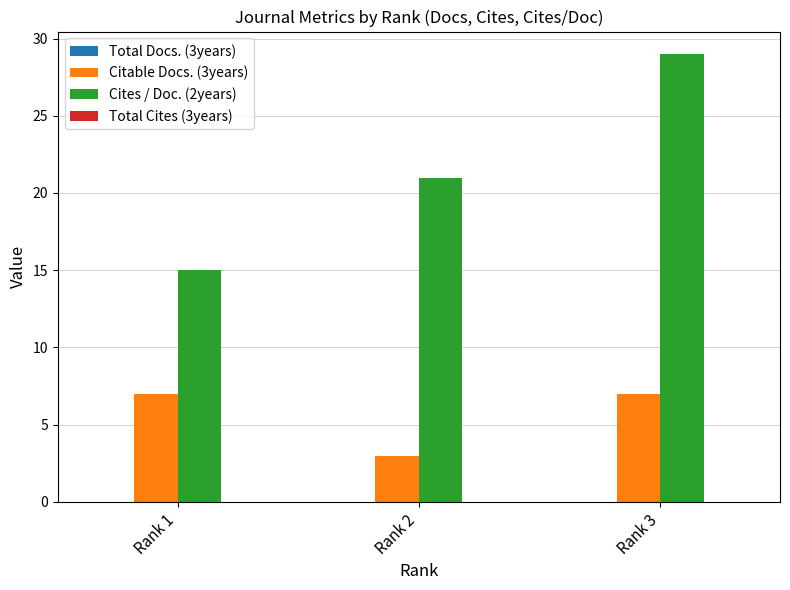

What is the minimum value shown in the chart?

3